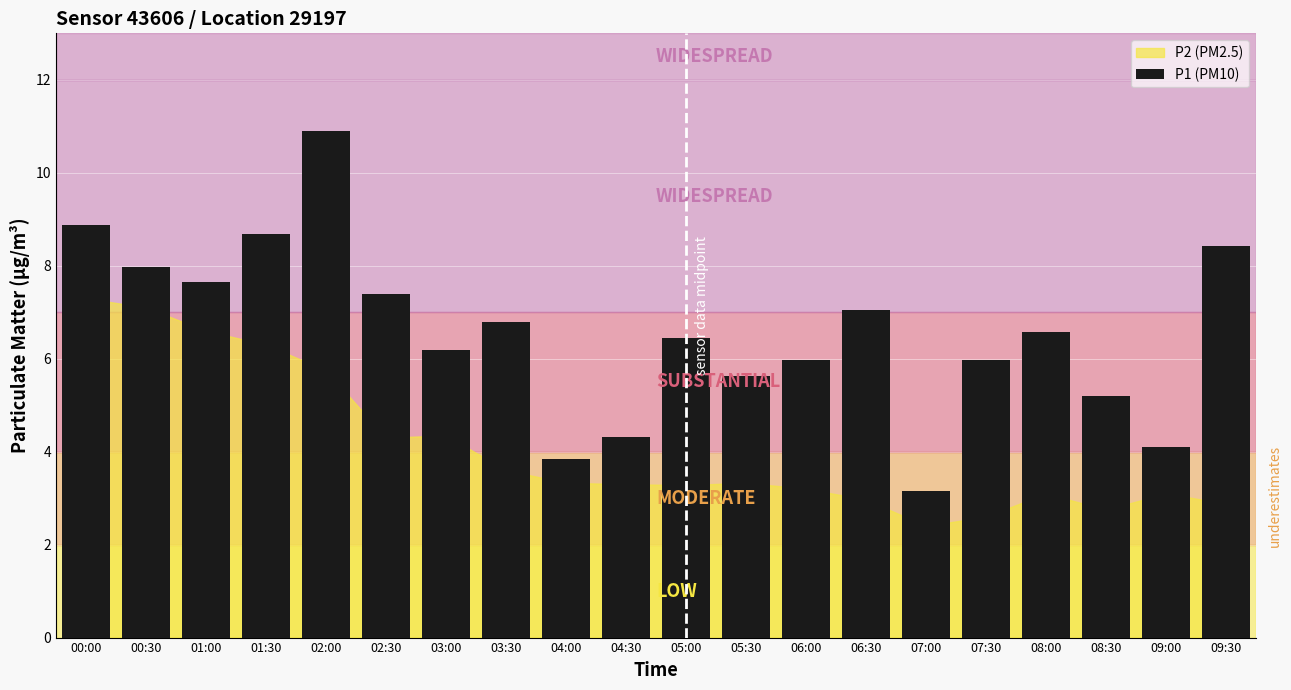

The chart shows a value of 4.1 at 09:00. True or false?

True